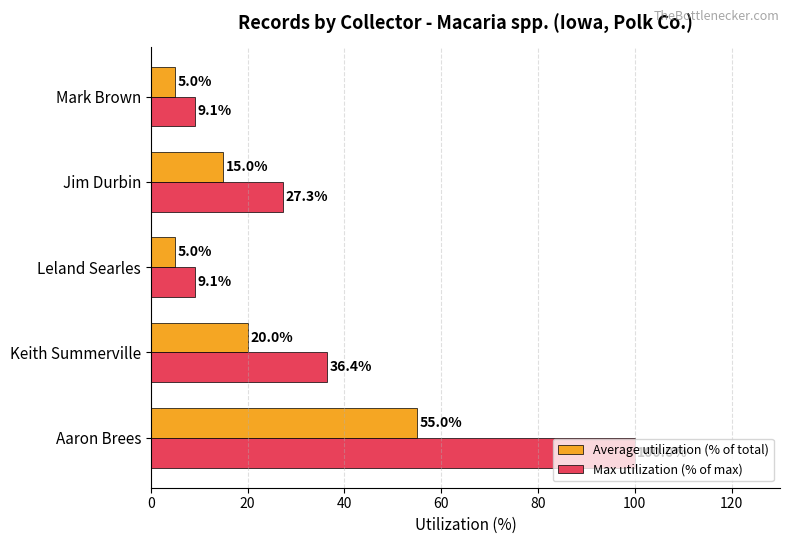

The value of Average utilization (% of total) at Aaron Brees is 18.6. True or false?

False